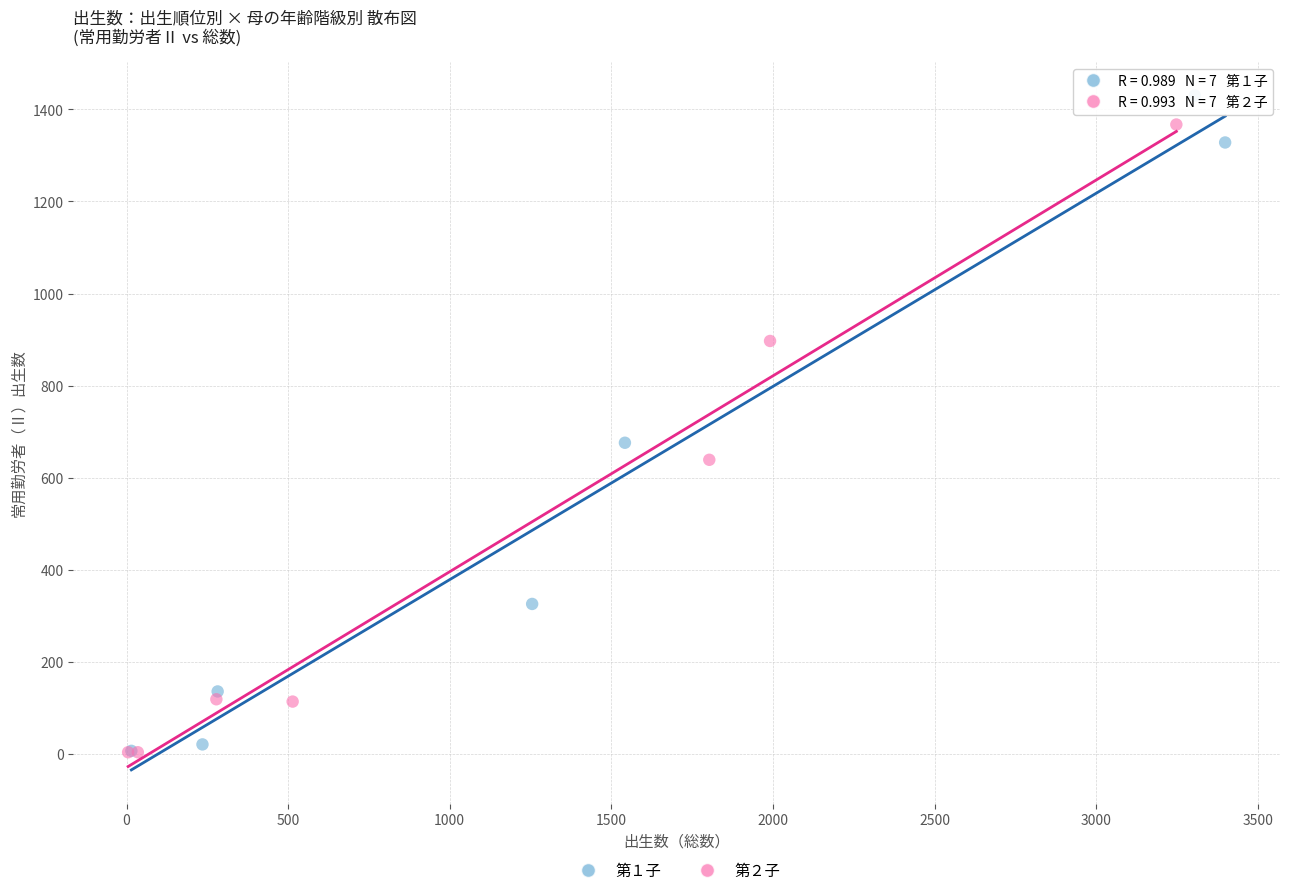

Which series has the widest spread of Y values?

第１子